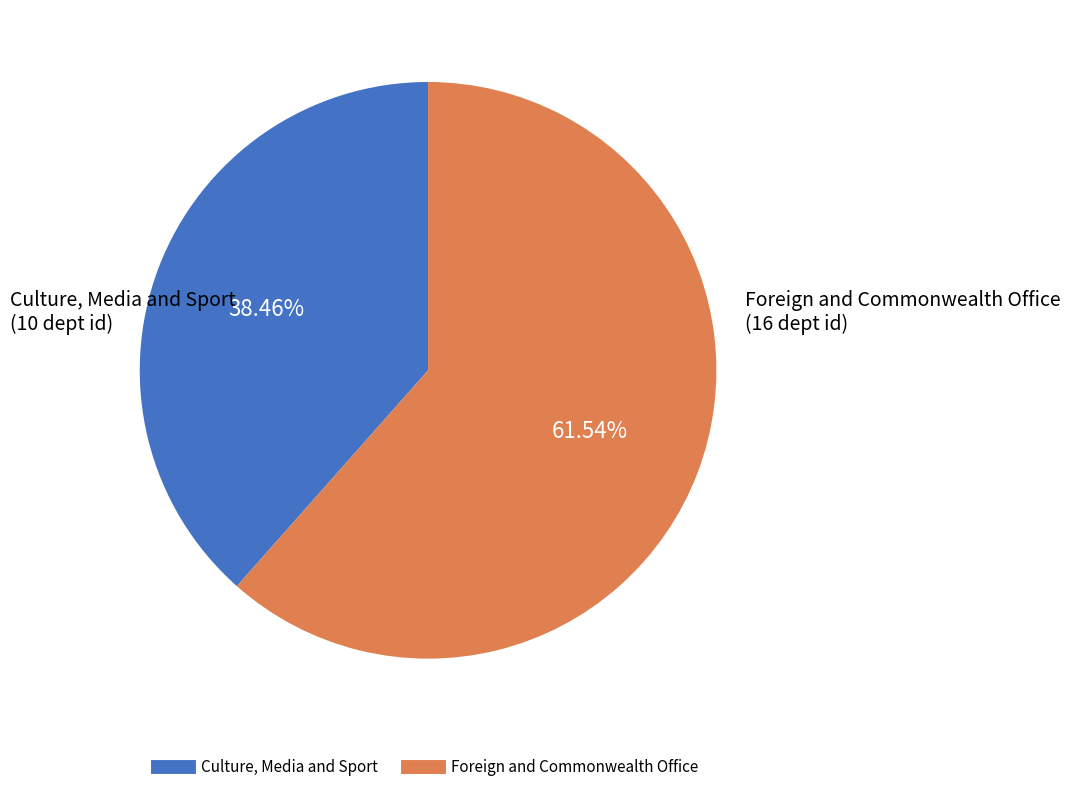

True or false: Foreign and Commonwealth Office accounts for 69% of the total.

False